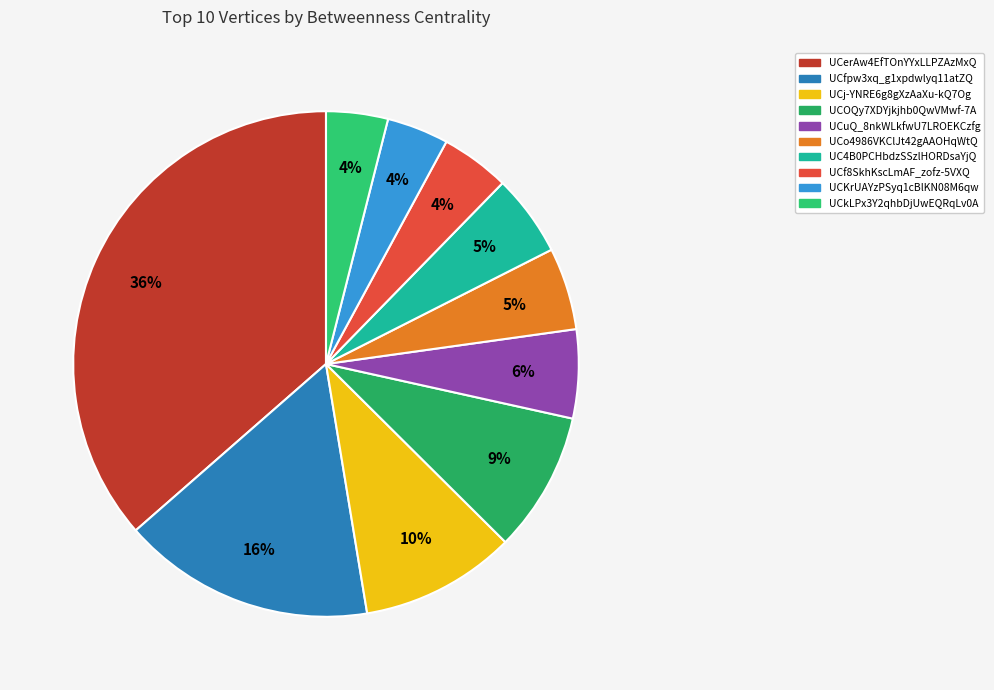

To the nearest percent, what is the difference between the UCkLPx3Y2qhbDjUwEQRqLv0A and UCerAw4EfTOnYYxLLPZAzMxQ slice percentages?

32%